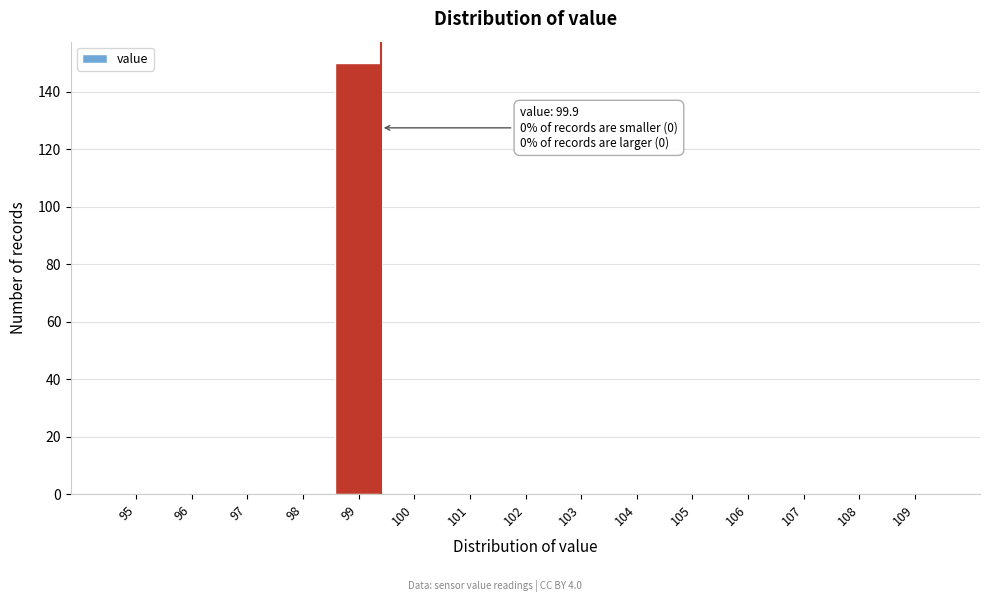

Reading right to left, transcribe all the data shown in this chart.

109=0	108=0	107=0	106=0	105=0	104=0	103=0	102=0	101=0	100=0	99=150	98=0	97=0	96=0	95=0